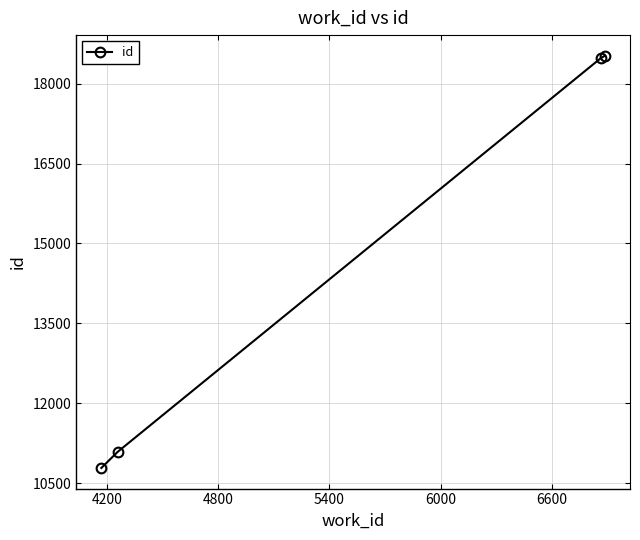

True or false: the data has more than 2 interior local peaks.

False